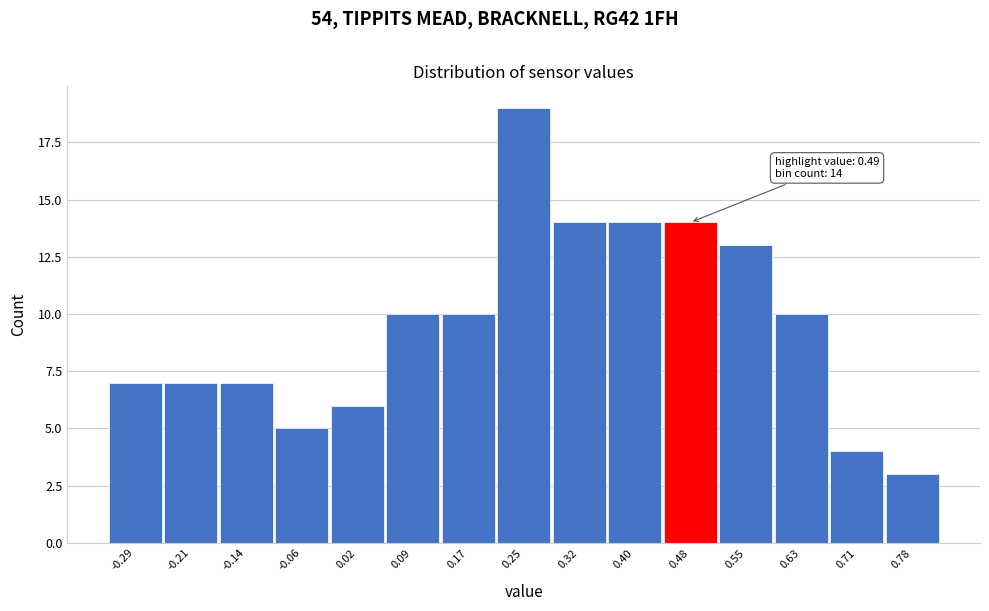

Reading left to right, transcribe all the data shown in this chart.

-0.29=7	-0.21=7	-0.14=7	-0.06=5	0.02=6	0.09=10	0.17=10	0.25=19	0.32=14	0.40=14	0.48=14	0.55=13	0.63=10	0.71=4	0.78=3